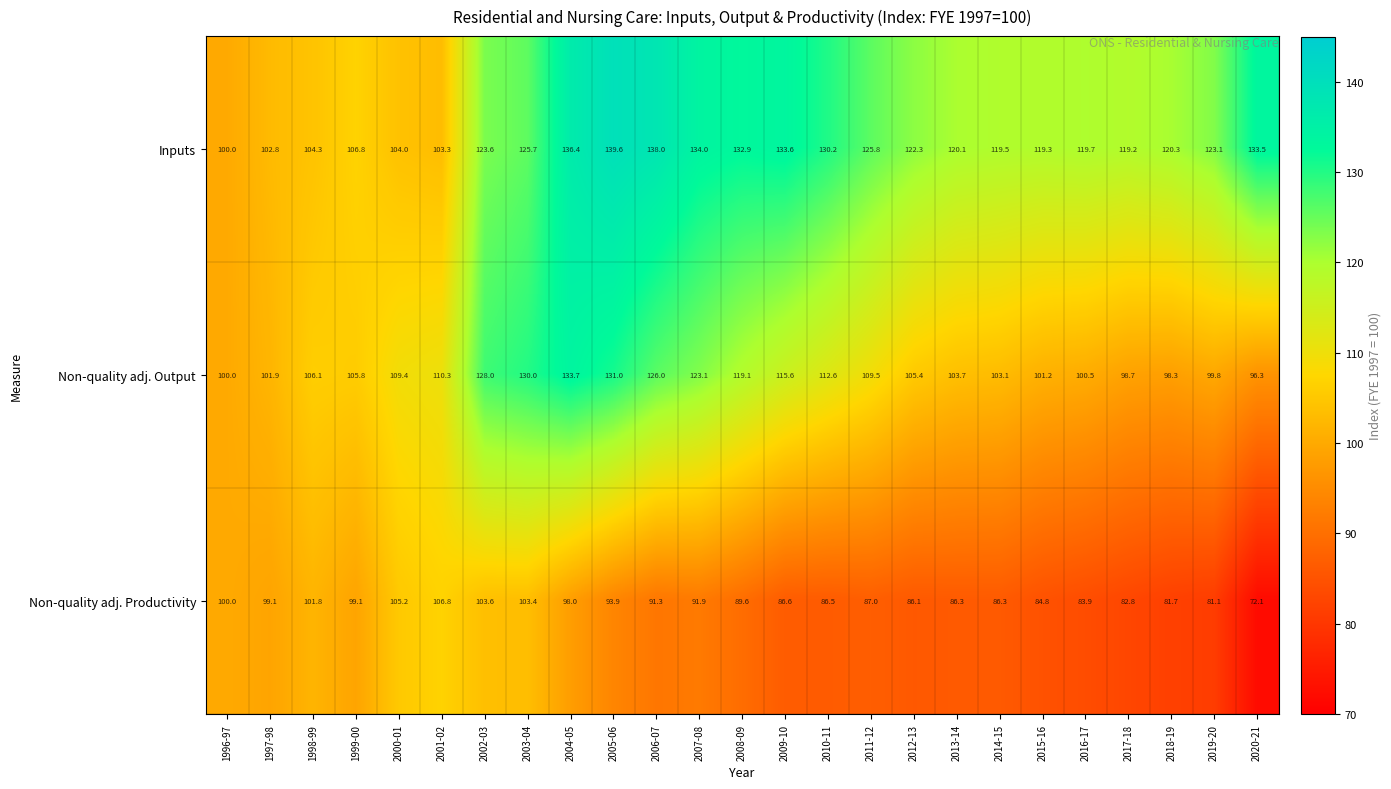

Which category has the highest value across all series?

2005-06